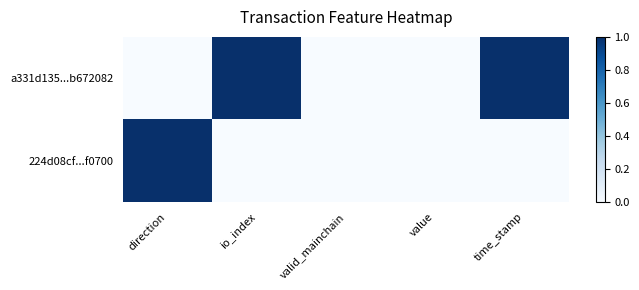

Which series has the largest total across all categories?

a331d135...b672082